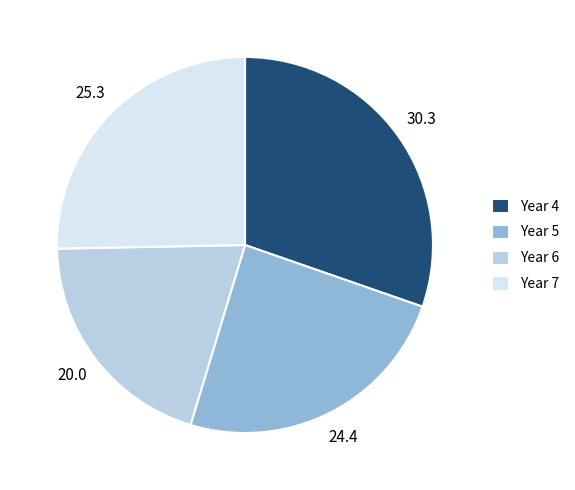

Rank the categories by value from lowest to highest.

Year 6, Year 5, Year 7, Year 4